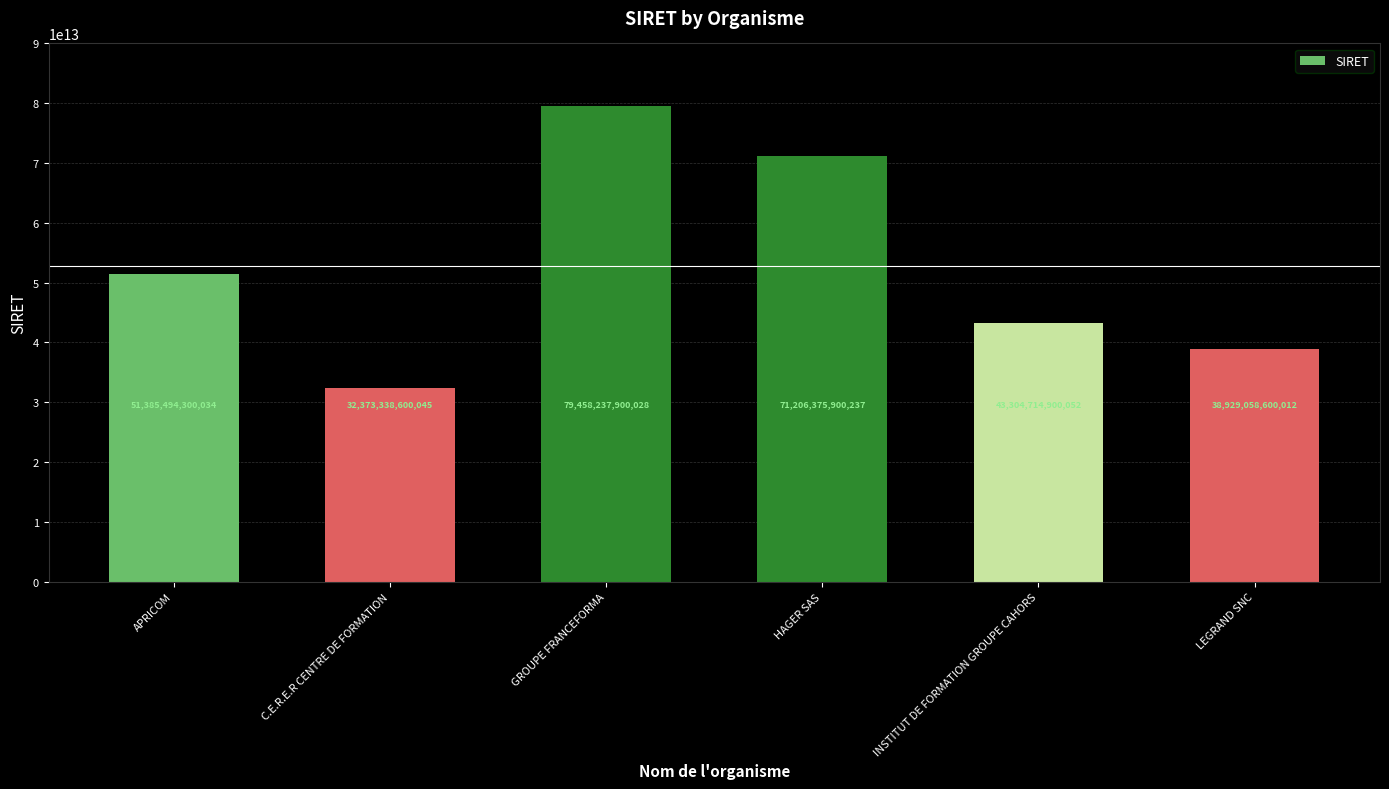

Where is the data nearest to the value 55915788250036?

APRICOM